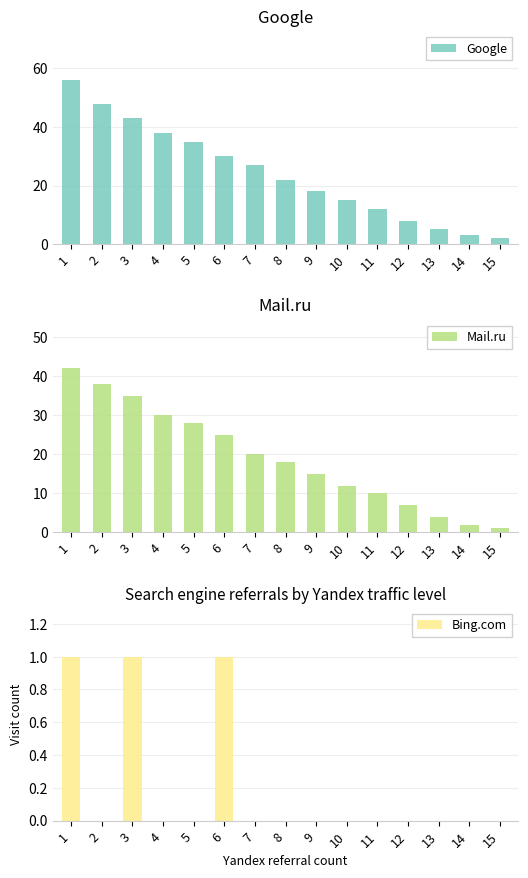

Which series changed the most between 10 and 15?

Google